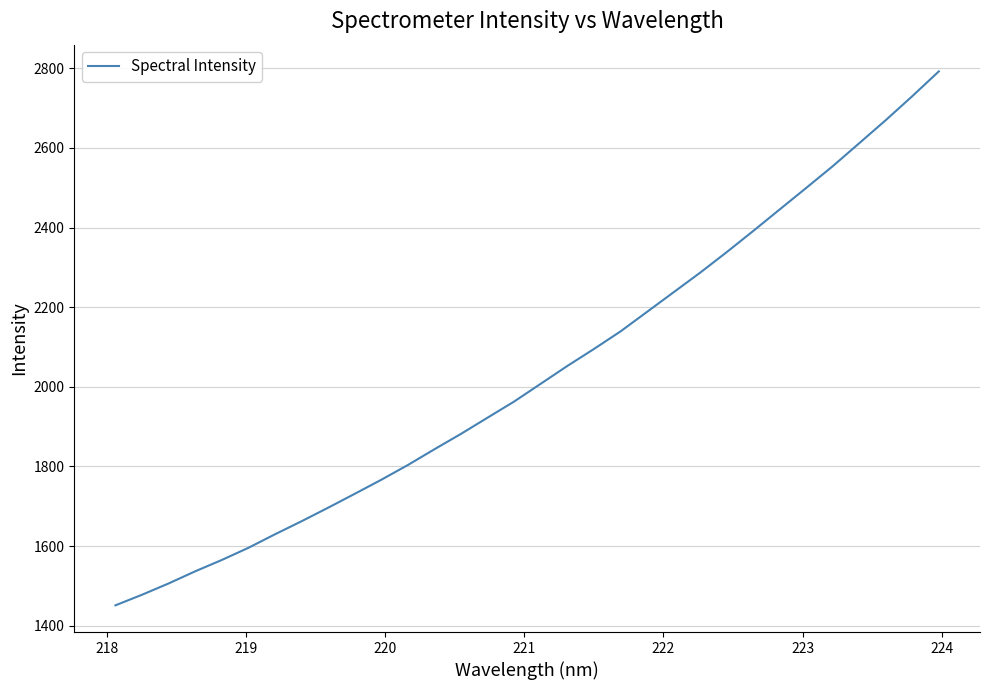

What is the difference between the maximum and minimum values?

1341.2